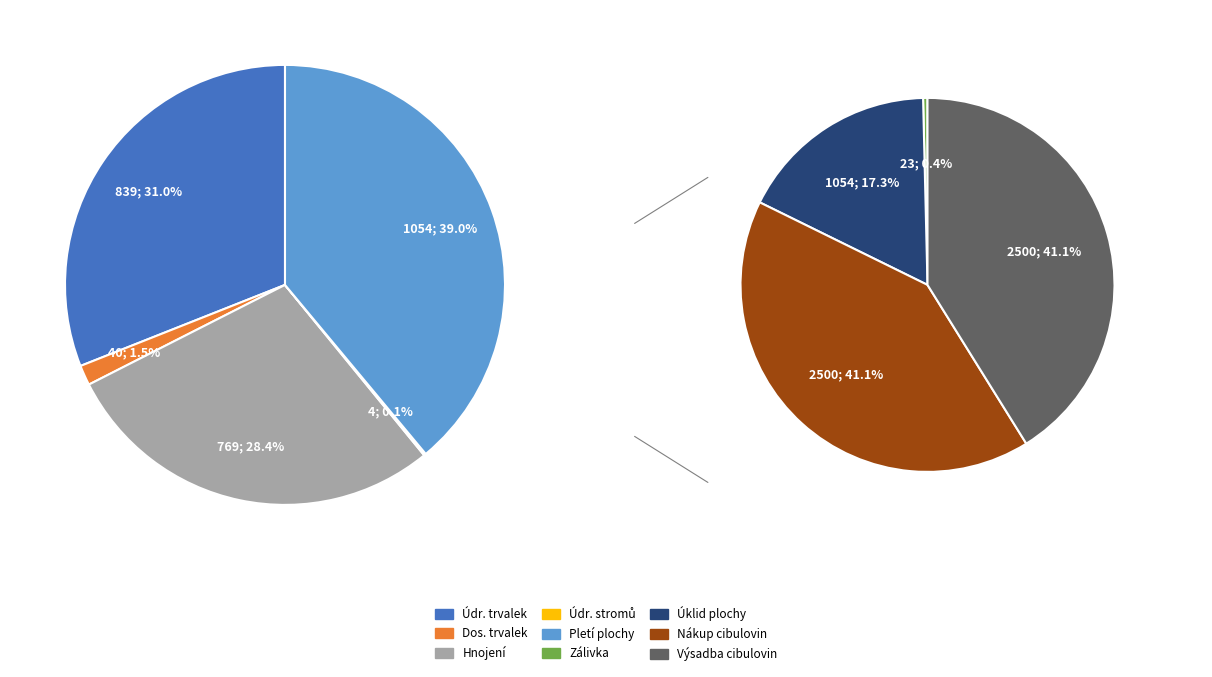

Combined, do Dosadba trvalek a okrasných trav and Zálivka account for over 50%?

No